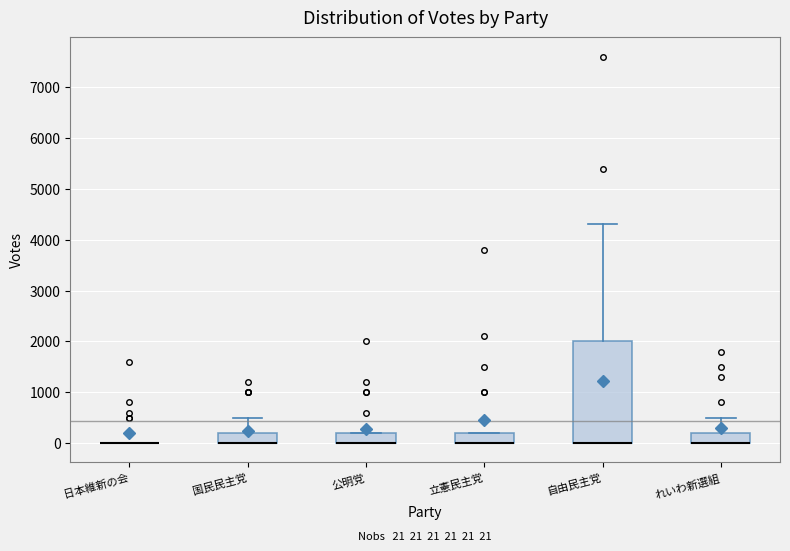

Comparing the boxes themselves (not the whiskers), which one is the tallest?

自由民主党